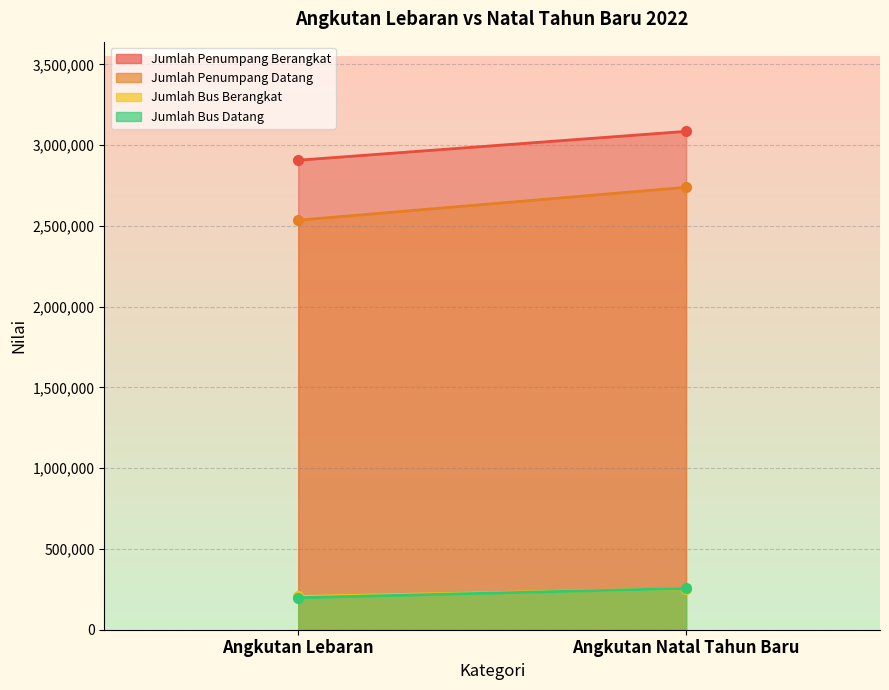

What position from the right is Angkutan Natal Tahun Baru?

1